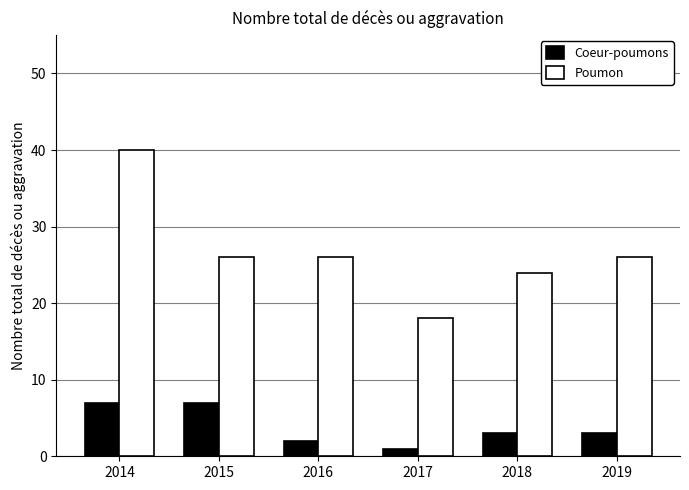

At 2019, list the series in order from largest to smallest.

Poumon, Coeur-poumons